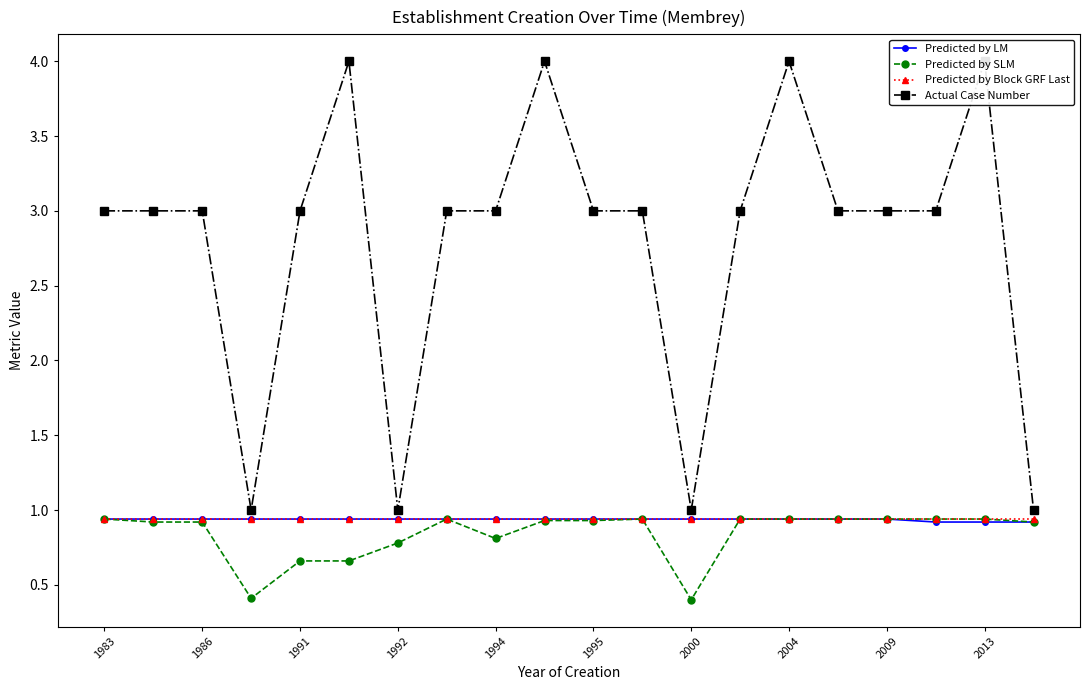

How many data points does each series have?

20